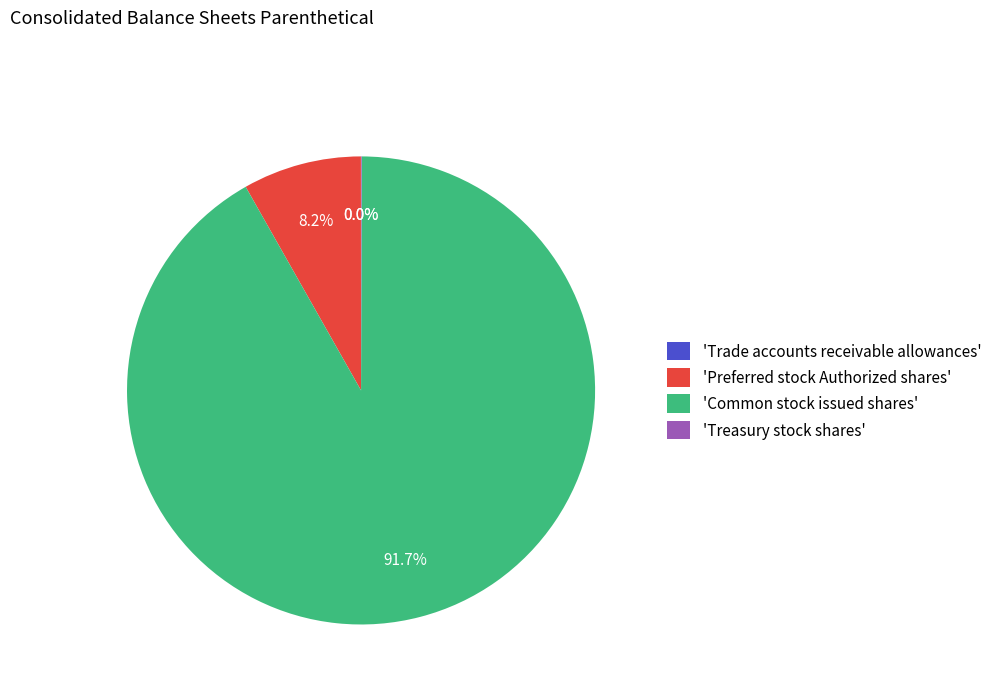

Is 'Common stock issued shares' the majority of the pie?

Yes